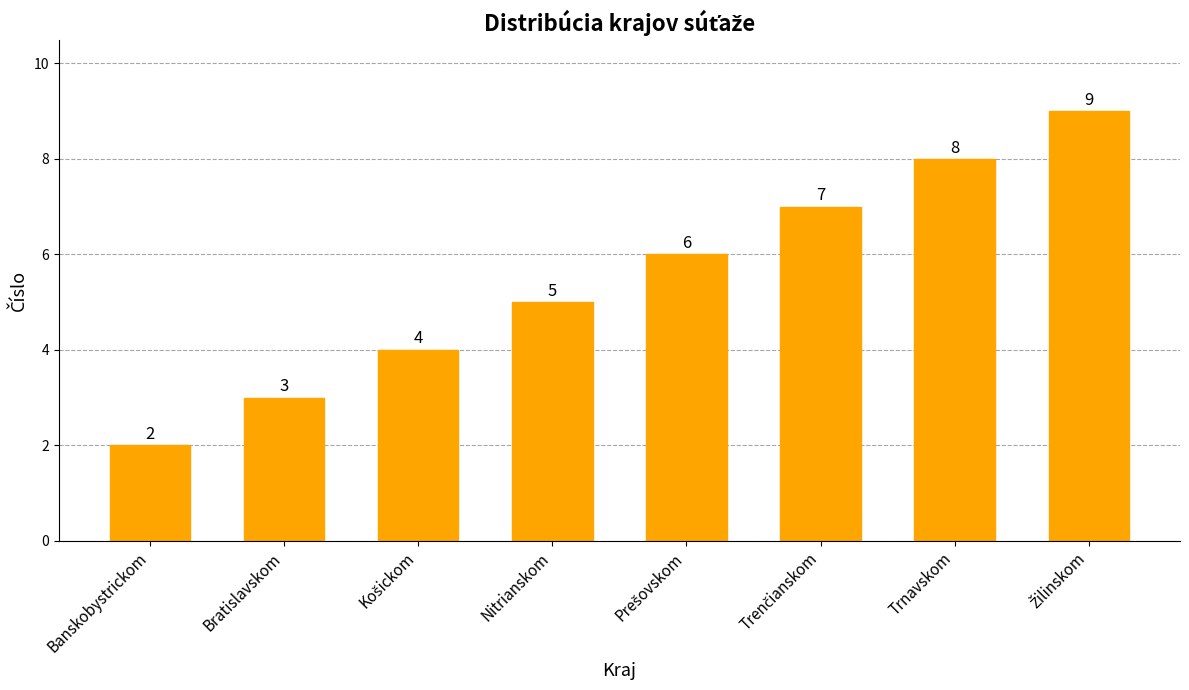

What is the label of the 7th bar from the left?

Trnavskom